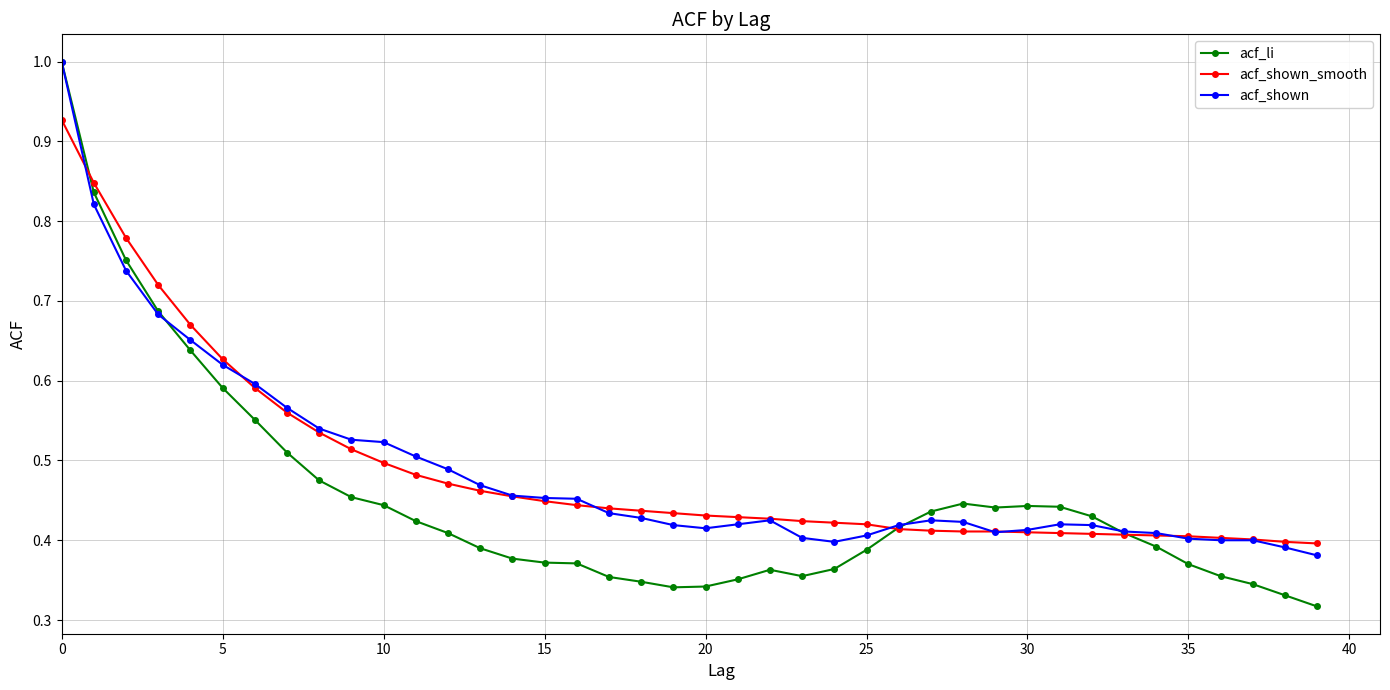

Which series has the largest range (max minus min)?

acf_li